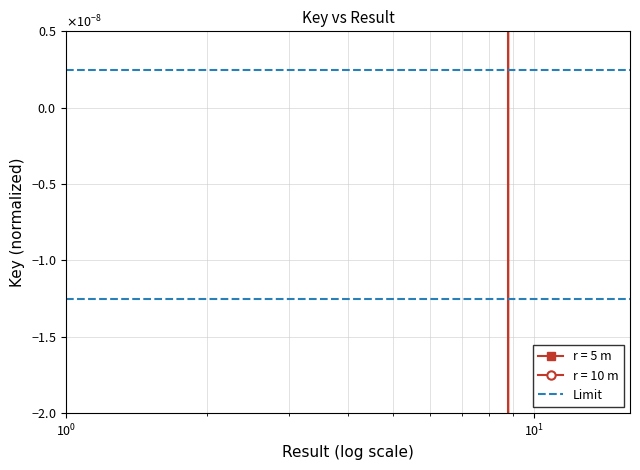

After their last crossing, which series has the higher values: r = 10 m or r = 5 m?

r = 5 m